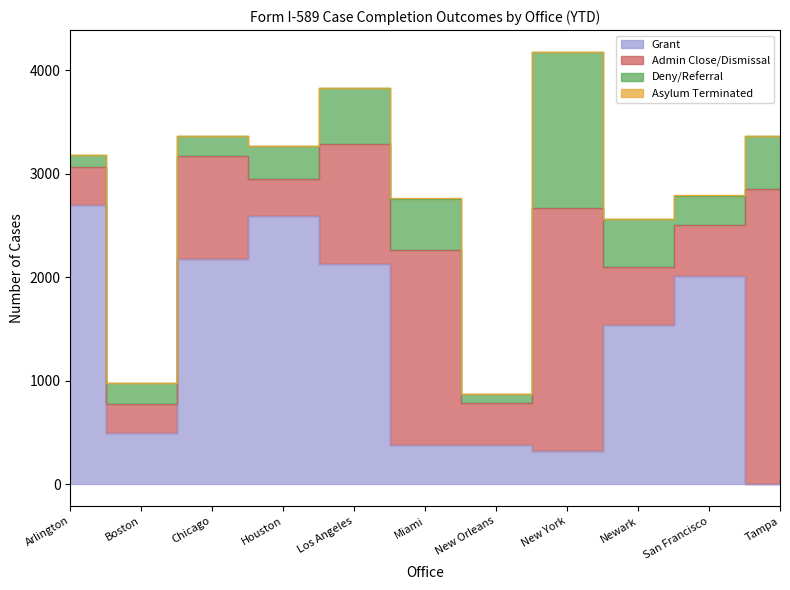

Is it true that Admin Close/Dismissal equals 493 at San Francisco?

True